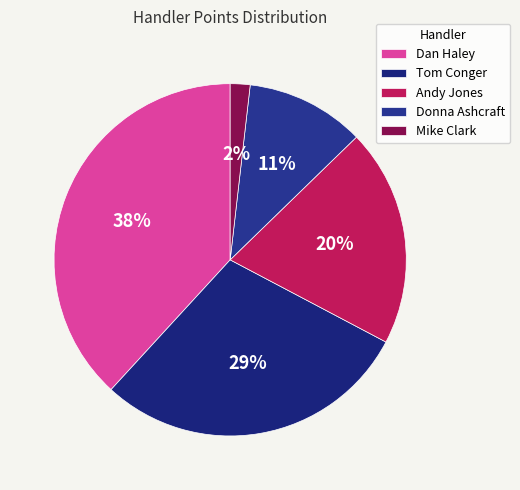

Count the number of slices in the pie.

5